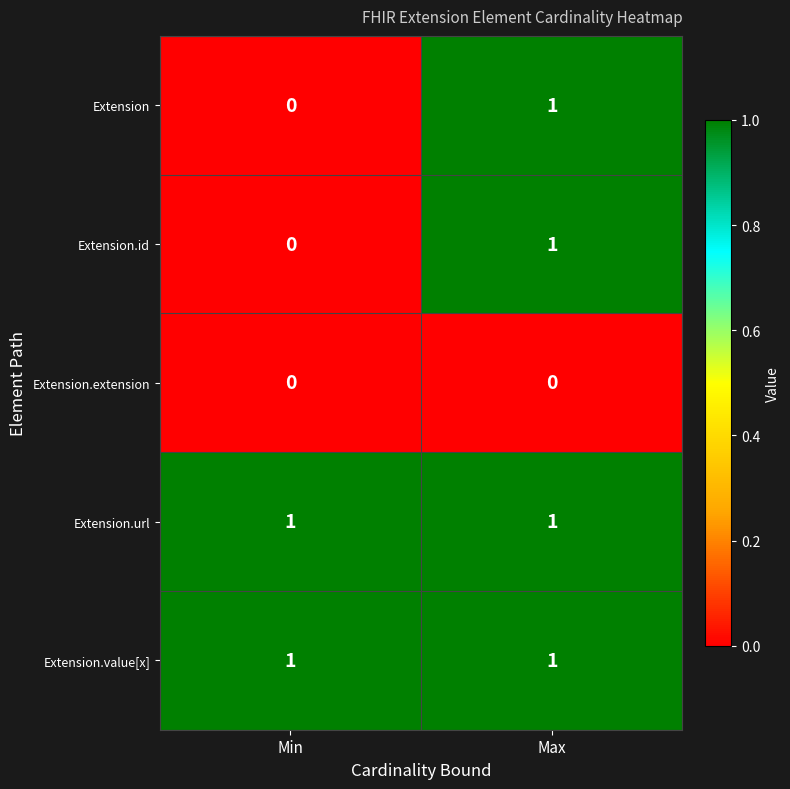

Rank the categories by Extension.id value from highest to lowest.

Max, Min